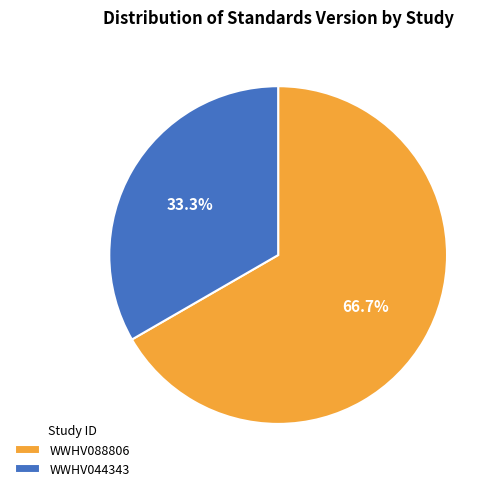

Which category has the smallest portion of the pie?

WWHV044343